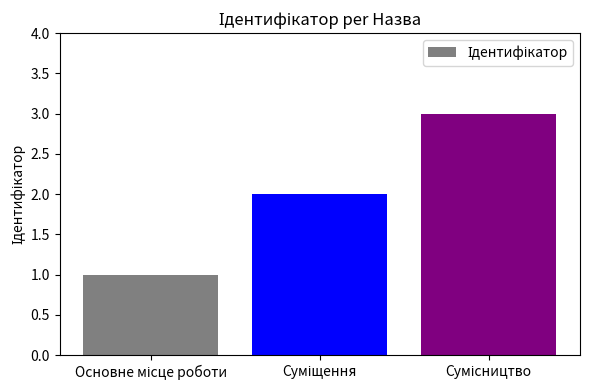

What is the sum of all values?

6